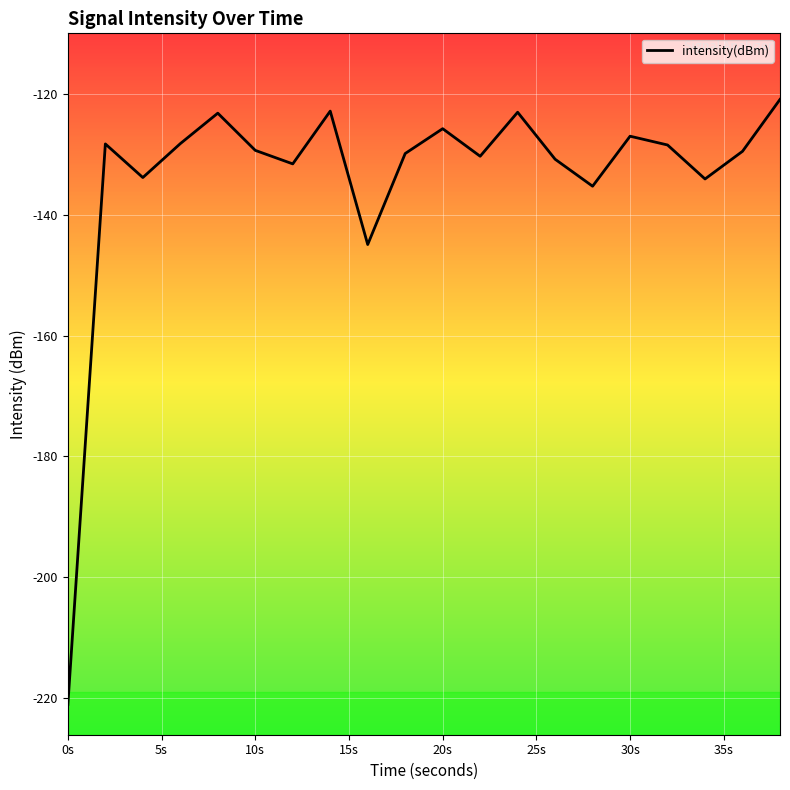

What is the greatest value displayed?

-120.9